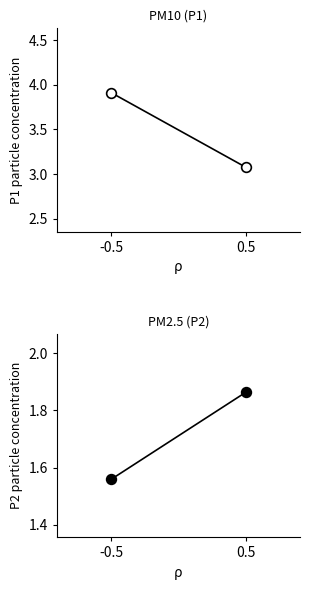

Reading left to right, transcribe all the data shown in this chart.

P1 (open): -0.5=3.9	0.5=3.1
P2 (filled): -0.5=1.6	0.5=1.9